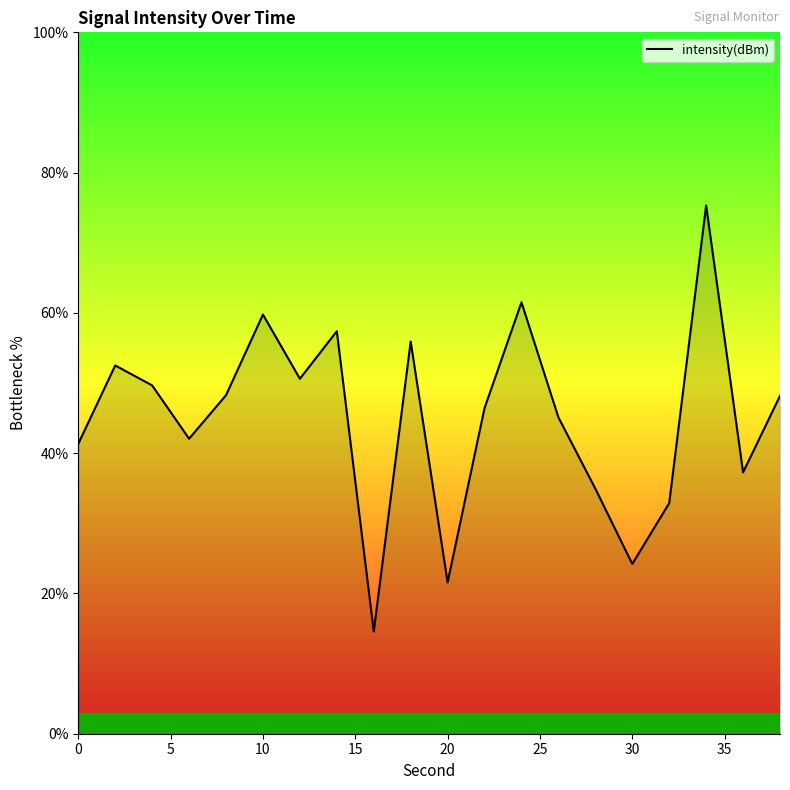

What is the minimum value shown in the chart?

14.6